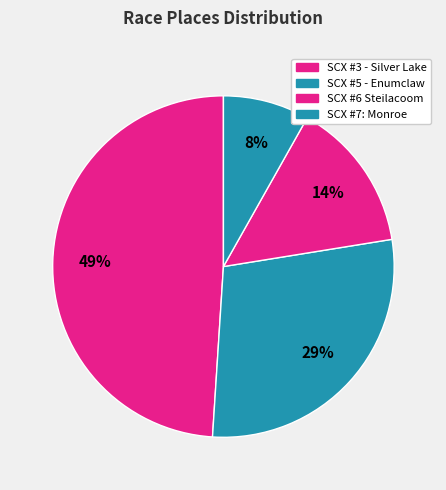

How many slices are in this pie chart?

4